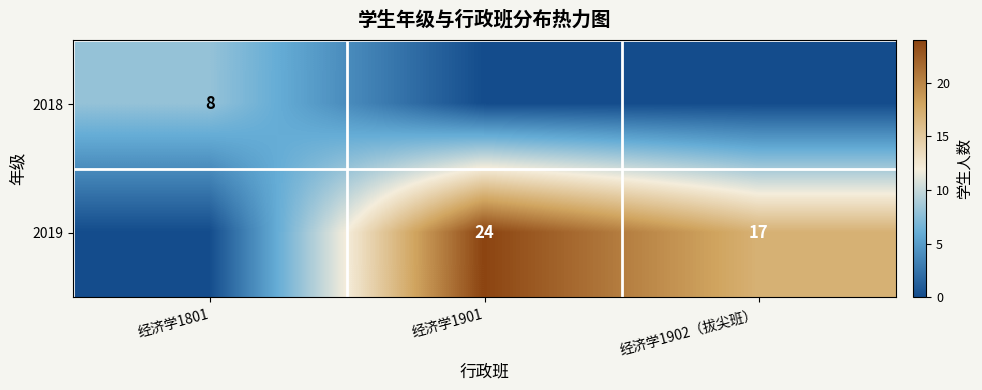

The 2018 series shows 2 at 经济学1801. True or false?

False